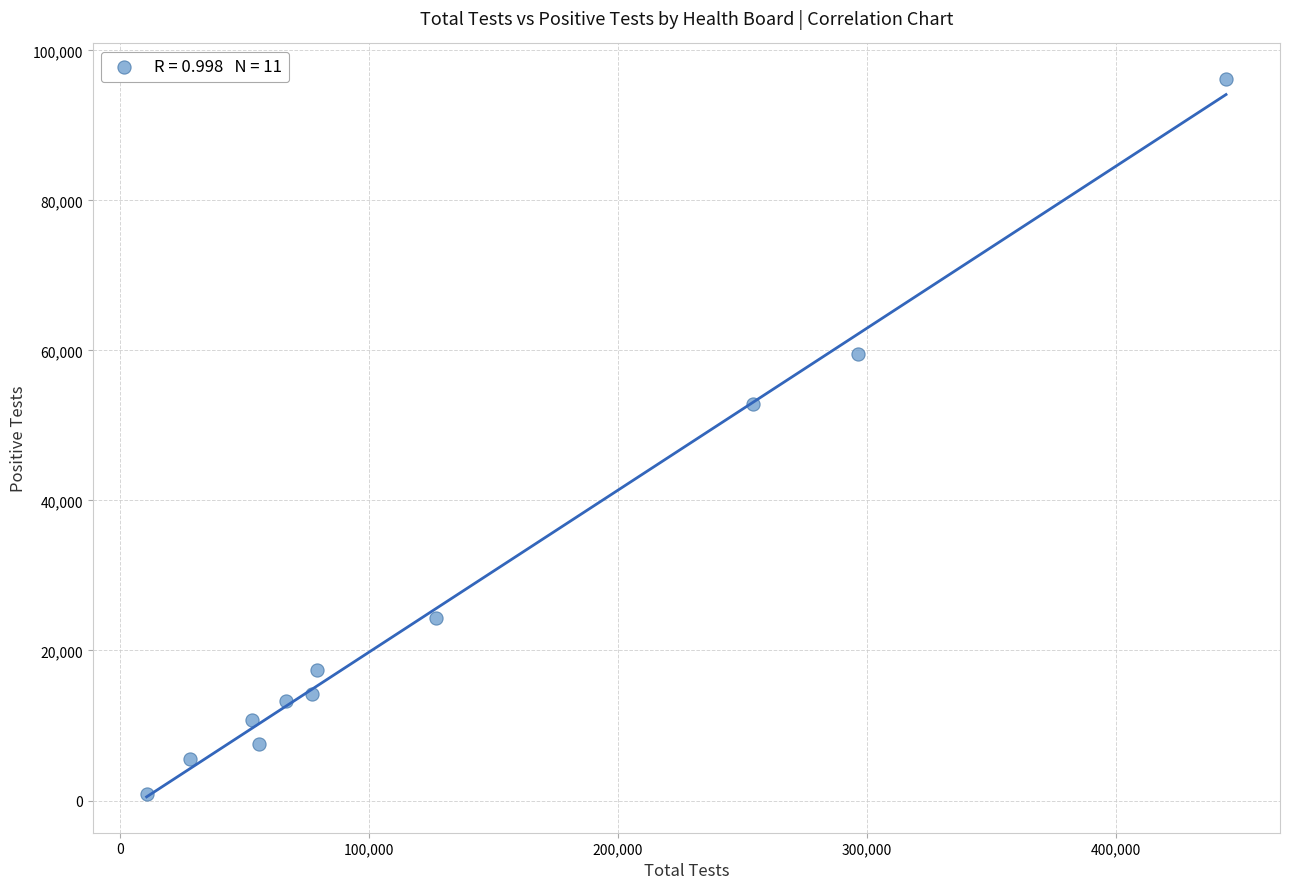

What Y value in the scatter plot is closest to 48486?

52864